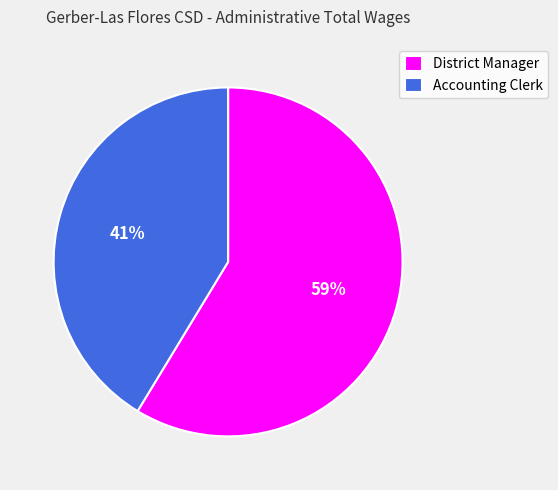

Does any single category account for the majority?

Yes